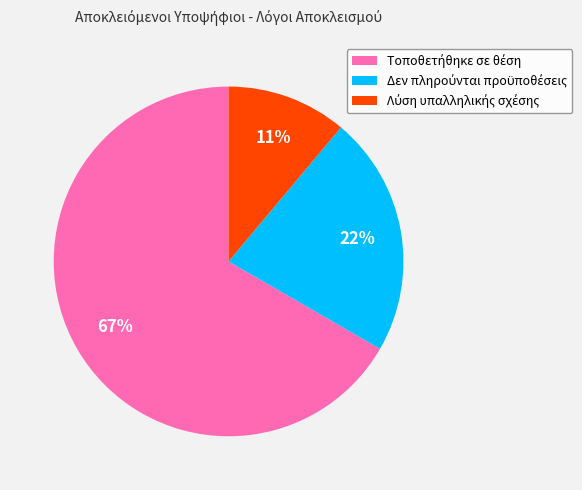

To the nearest percent, what is the difference between the largest and smallest slice percentages?

56%